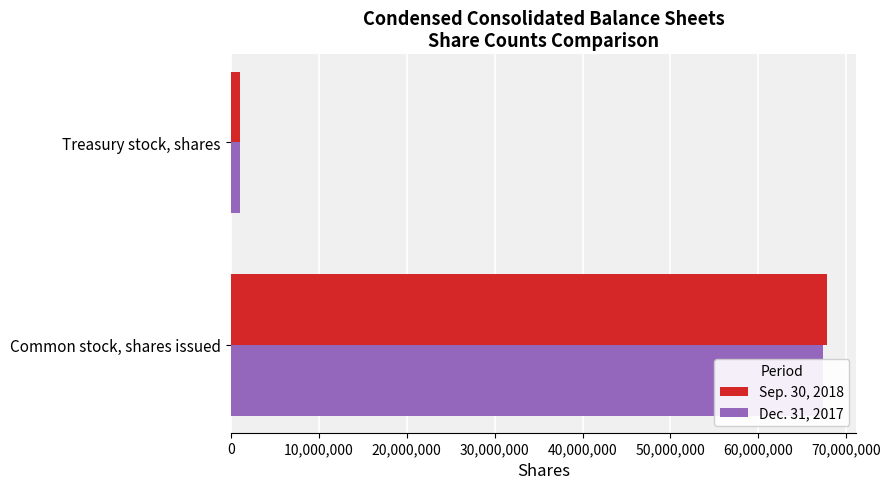

Between Common stock, shares issued and Treasury stock, shares, which series saw the biggest shift?

Sep. 30, 2018